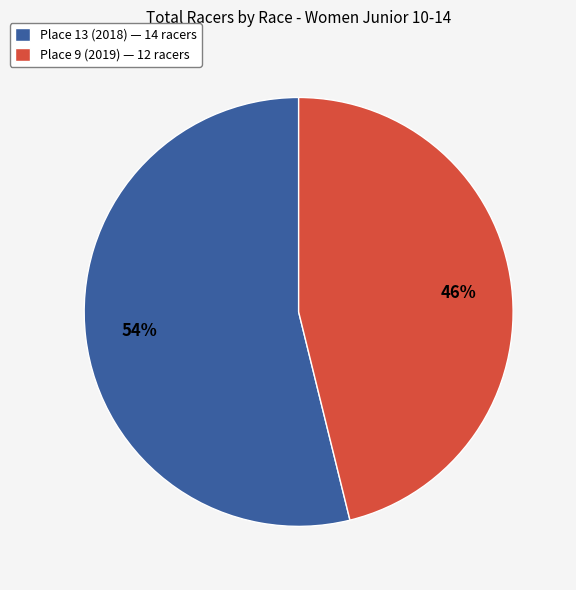

Approximately how many times larger is the value at Place 13 (2018) compared to Place 9 (2019)?

1.2